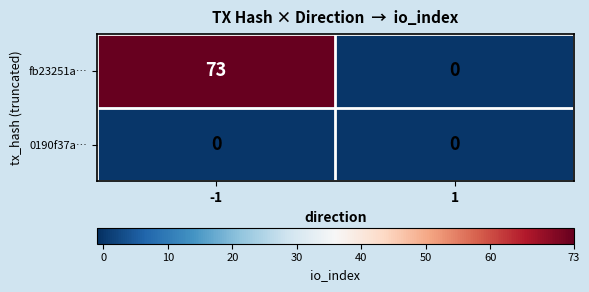

Is it true that fb23251a… equals -24 at 1?

False